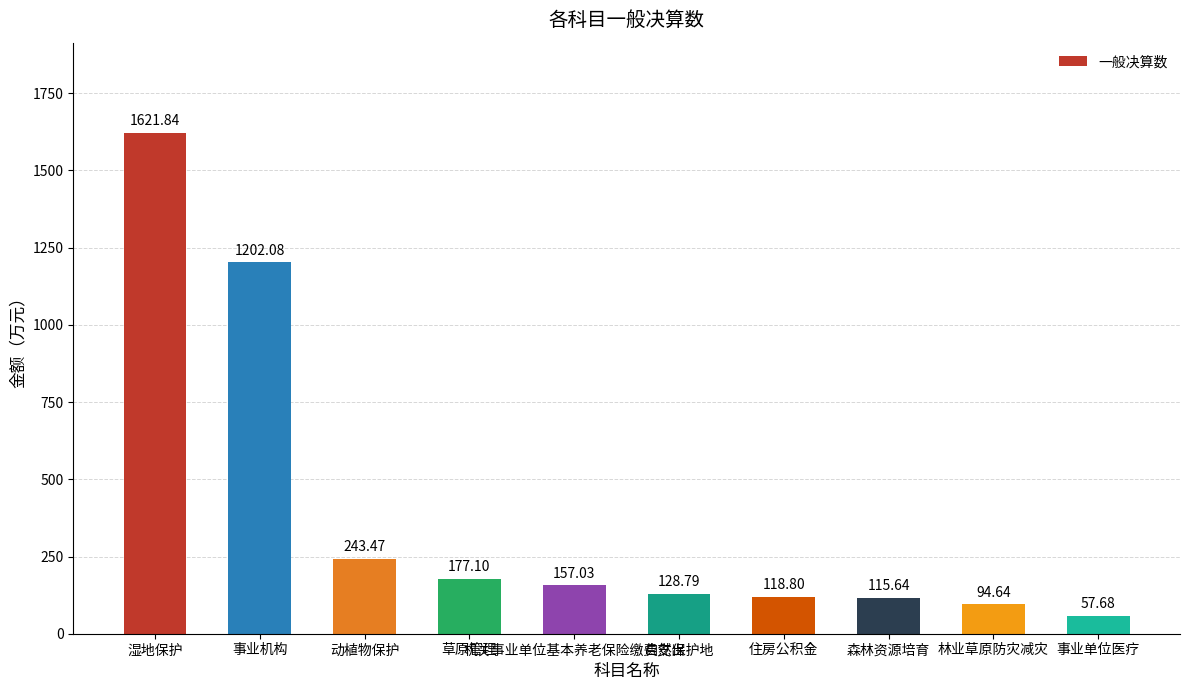

What is the label of the 6th bar from the left?

自然保护地